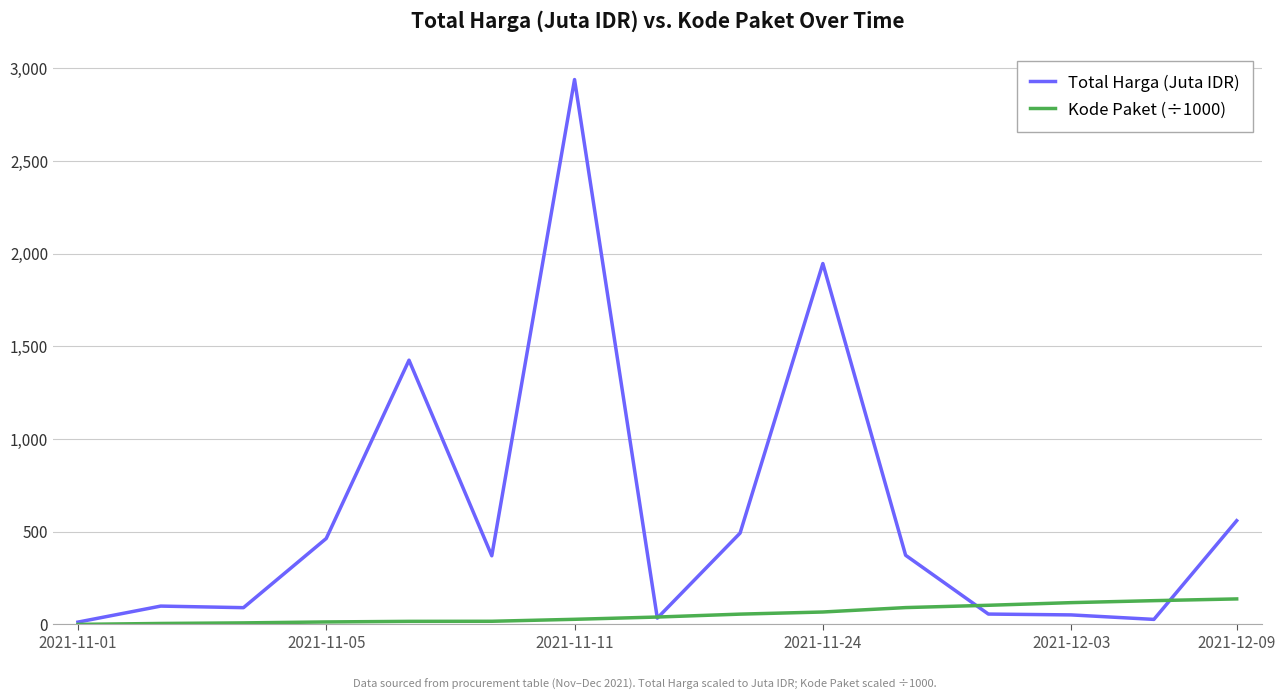

Does the chart have visible grid lines?

Yes